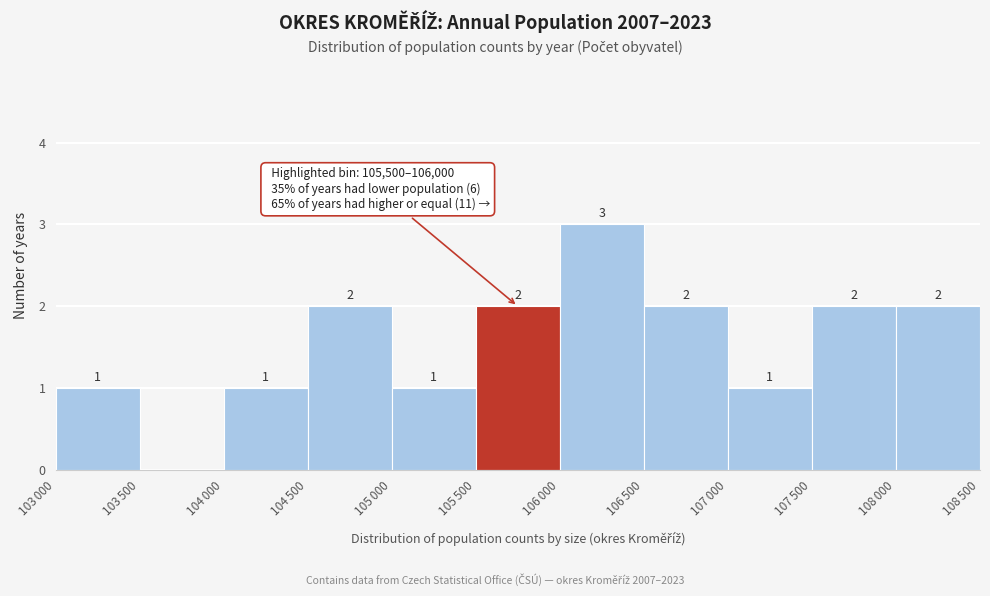

What is the sum of all values?

17